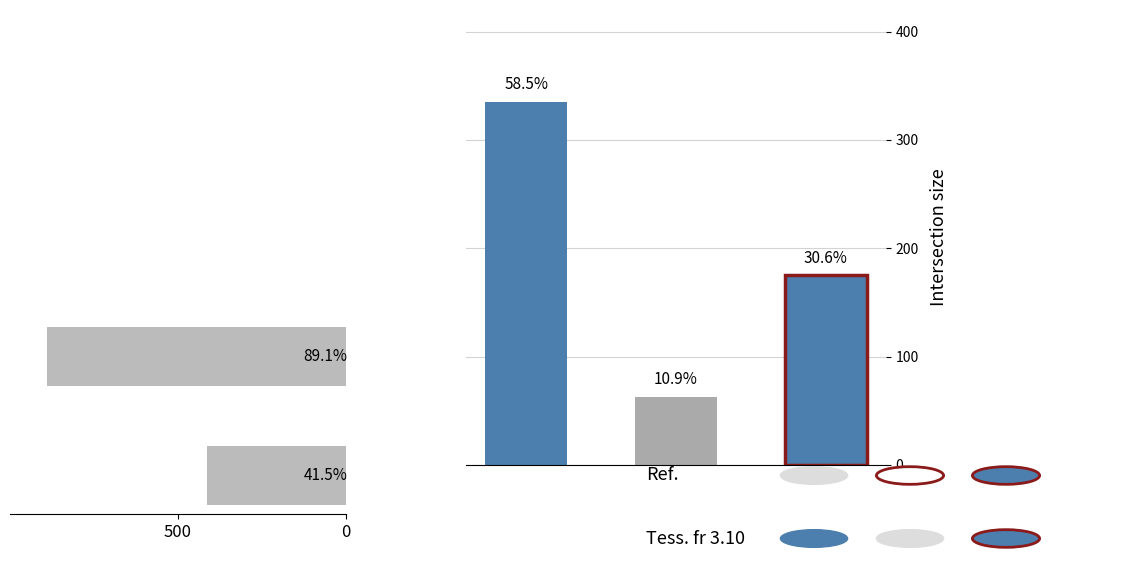

The chart shows a value of 333 at 0. True or false?

False